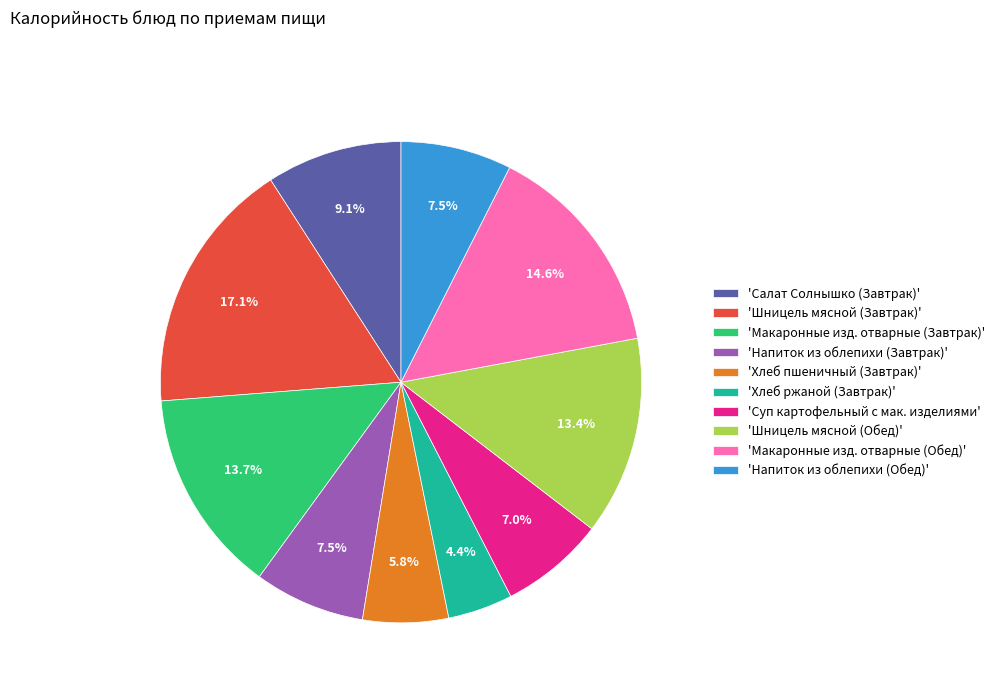

Combined, do 'Макаронные изд. отварные (Завтрак)' and 'Хлеб пшеничный (Завтрак)' account for over 50%?

No